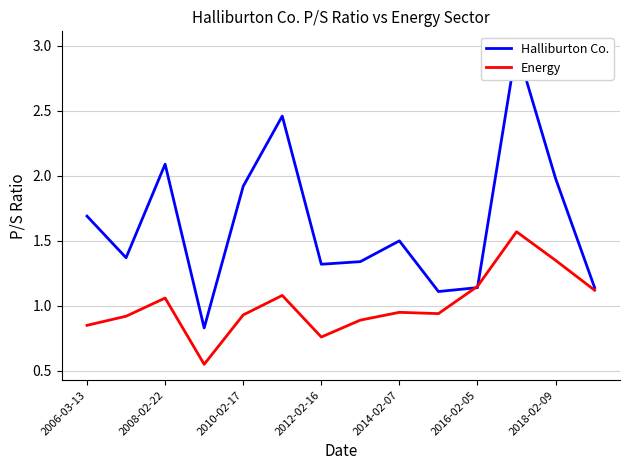

What is the sum of all Energy values?

14.1